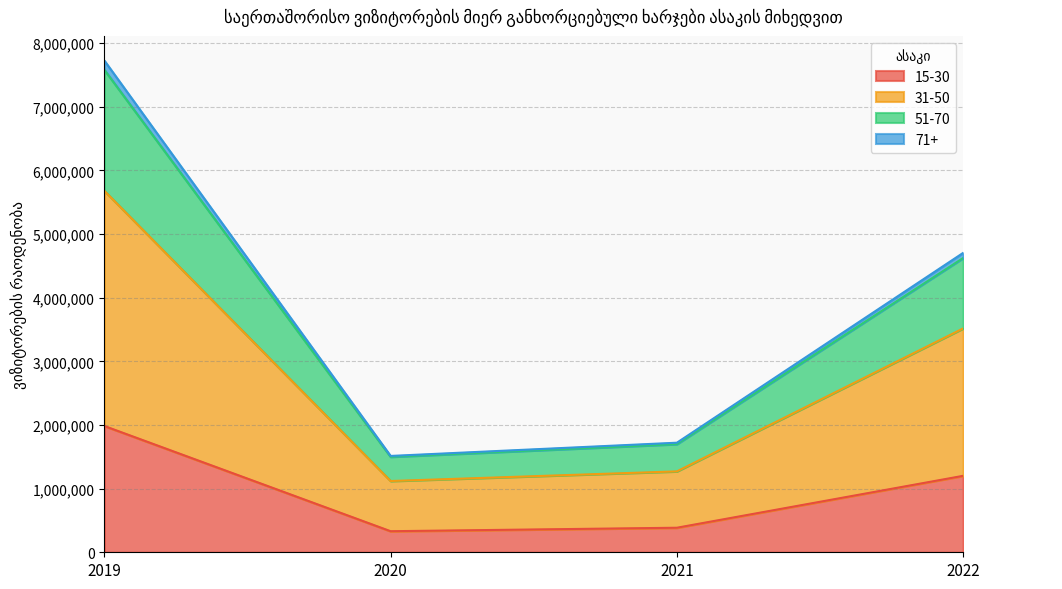

At which category is the sum across all series the highest?

2019